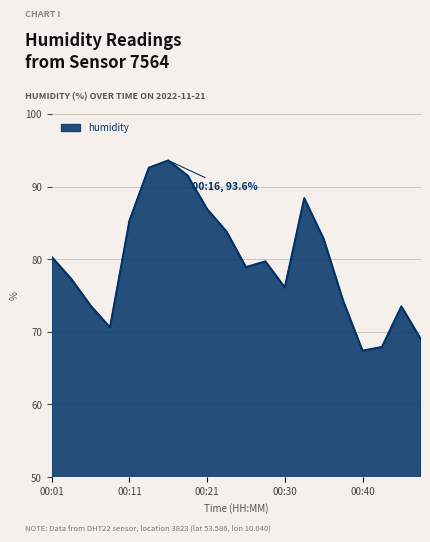

How many series are shown in this chart?

1